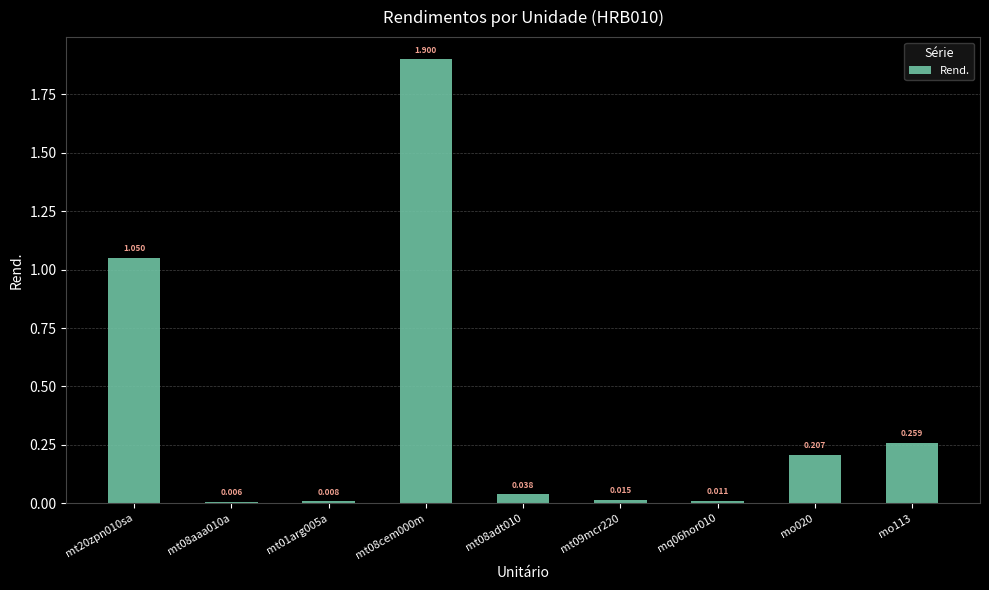

Does the chart contain stacked bars?

No